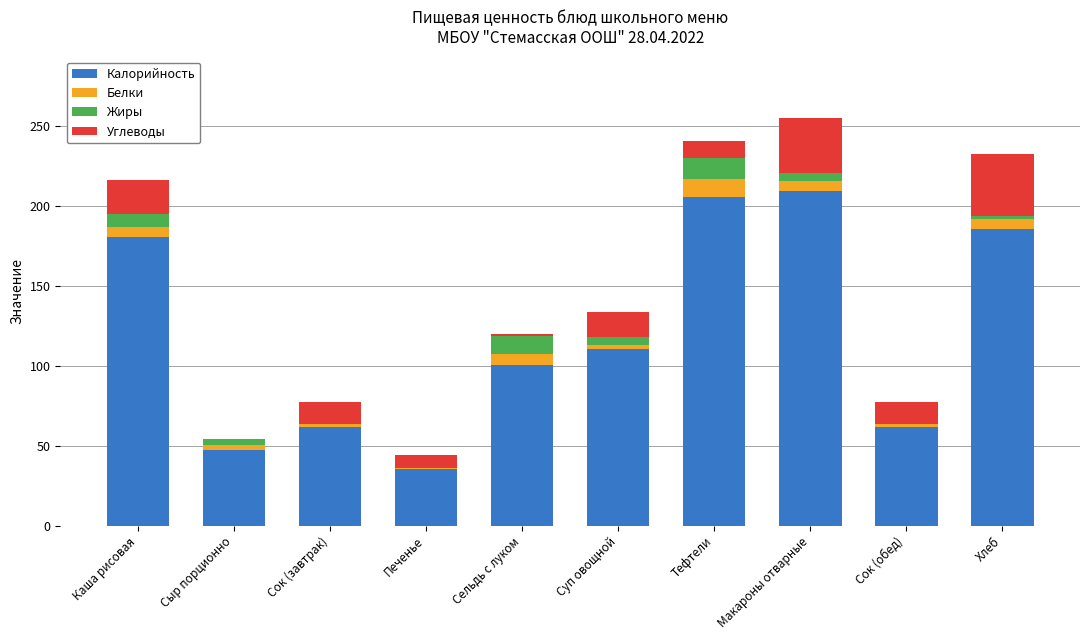

The Калорийность series shows 180.6 at Каша рисовая. True or false?

True